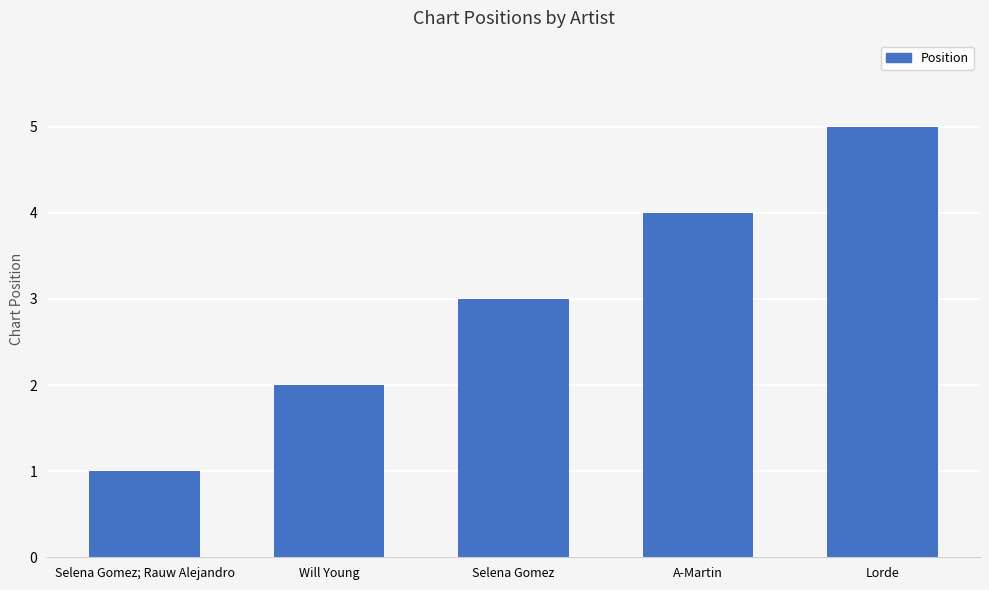

Rank the categories by value from lowest to highest.

Selena Gomez; Rauw Alejandro, Will Young, Selena Gomez, A-Martin, Lorde